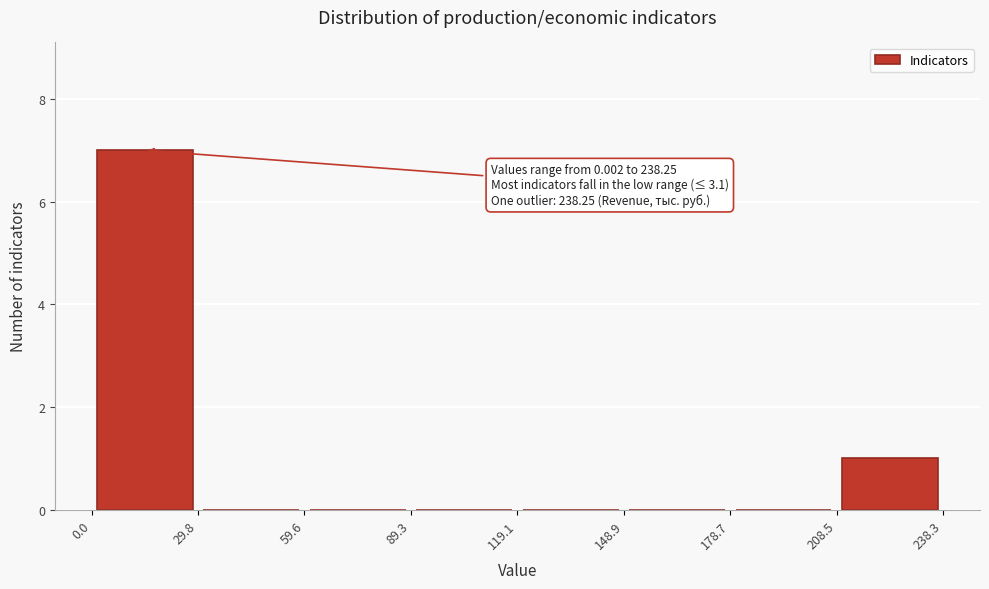

Over which range of the x-axis is the bar tallest?

0.0 to 29.8